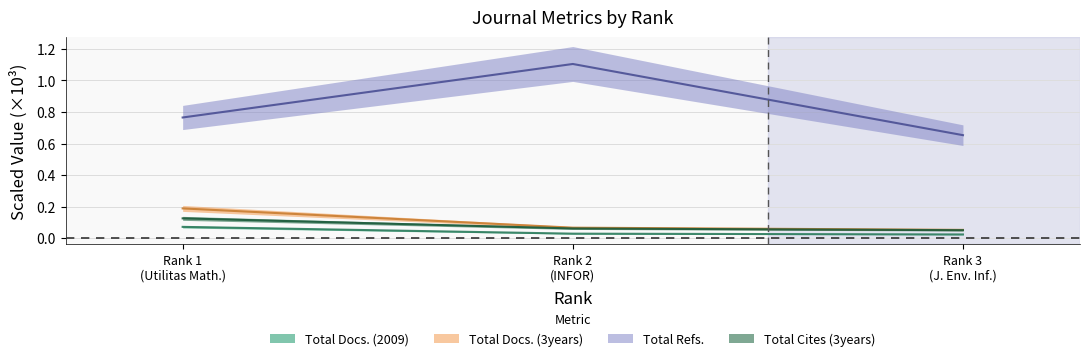

Reading left to right, what are all the values shown in this chart?

Total Docs. (2009): 0.1	0.0	0.0
Total Docs. (3years): 0.2	0.1	0.1
Total Refs.: 0.8	1.1	0.7
Total Cites (3years): 0.1	0.1	0.1